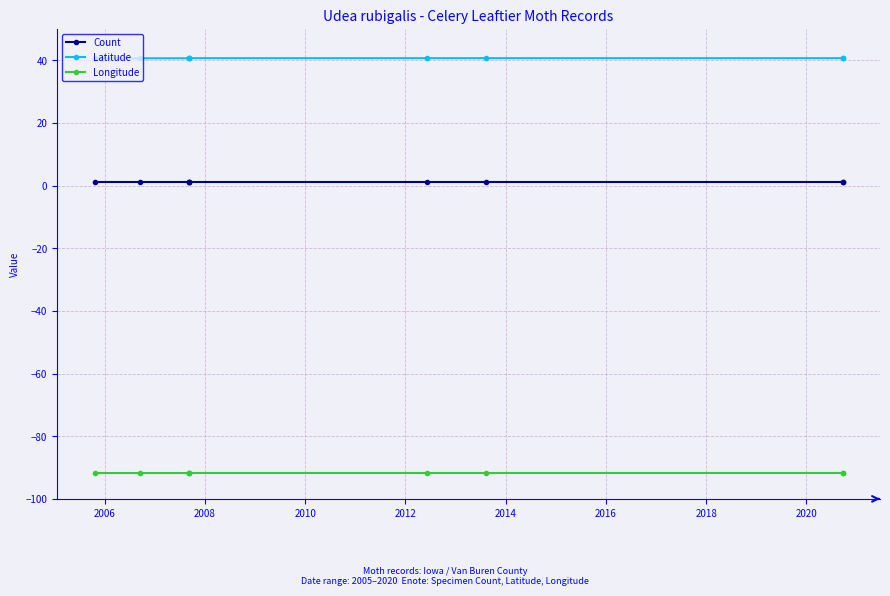

Which series has the largest range (max minus min)?

Latitude